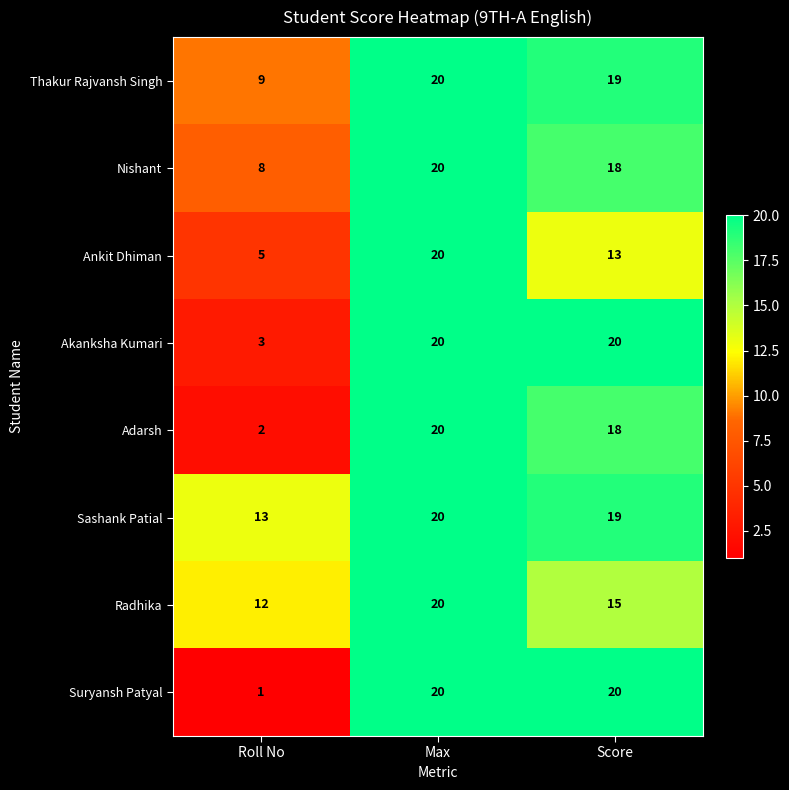

What is the minimum value shown in the chart?

1